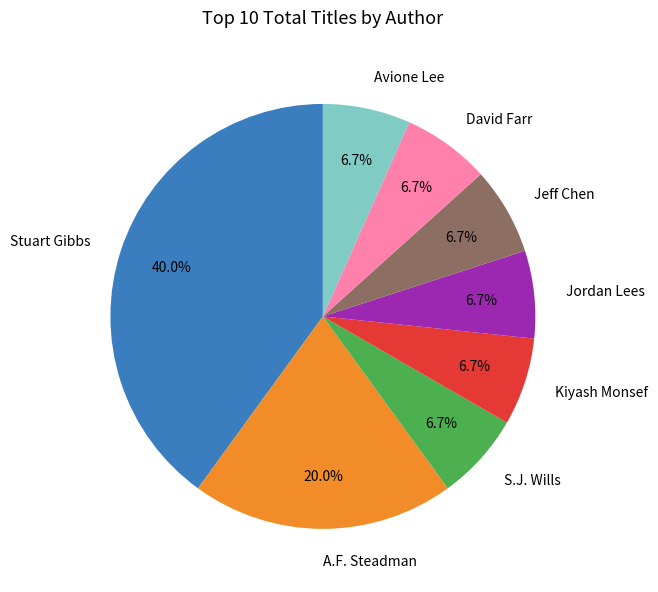

Count the number of slices in the pie.

8